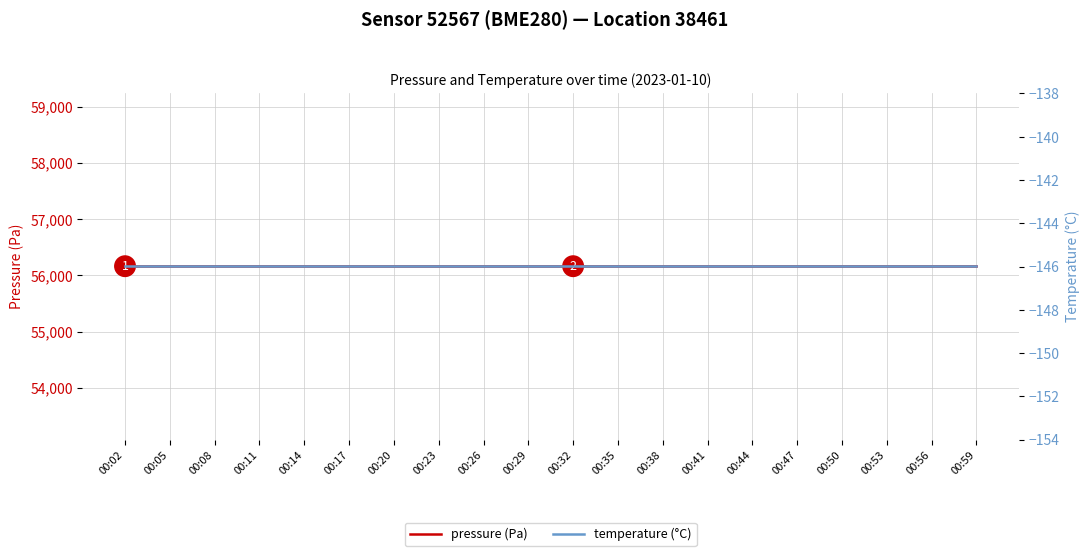

Reading right to left, what are all the values shown in this chart?

pressure (Pa): 00:59=56159.1	00:56=56159.1	00:53=56159.1	00:50=56159.1	00:47=56159.1	00:44=56159.1	00:41=56159.1	00:38=56159.1	00:35=56159.1	00:32=56159.1	00:29=56159.1	00:26=56159.1	00:23=56159.1	00:20=56159.1	00:17=56159.1	00:14=56159.1	00:11=56159.1	00:08=56159.1	00:05=56159.1	00:02=56159.1
temperature (°C): 00:59=-146.0	00:56=-146.0	00:53=-146.0	00:50=-146.0	00:47=-146.0	00:44=-146.0	00:41=-146.0	00:38=-146.0	00:35=-146.0	00:32=-146.0	00:29=-146.0	00:26=-146.0	00:23=-146.0	00:20=-146.0	00:17=-146.0	00:14=-146.0	00:11=-146.0	00:08=-146.0	00:05=-146.0	00:02=-146.0